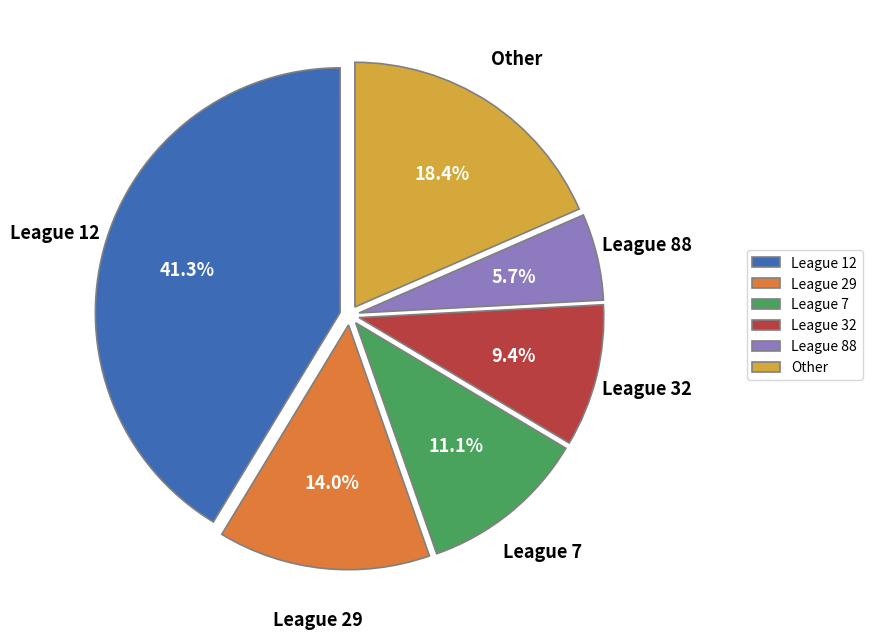

Does any single category account for the majority?

No